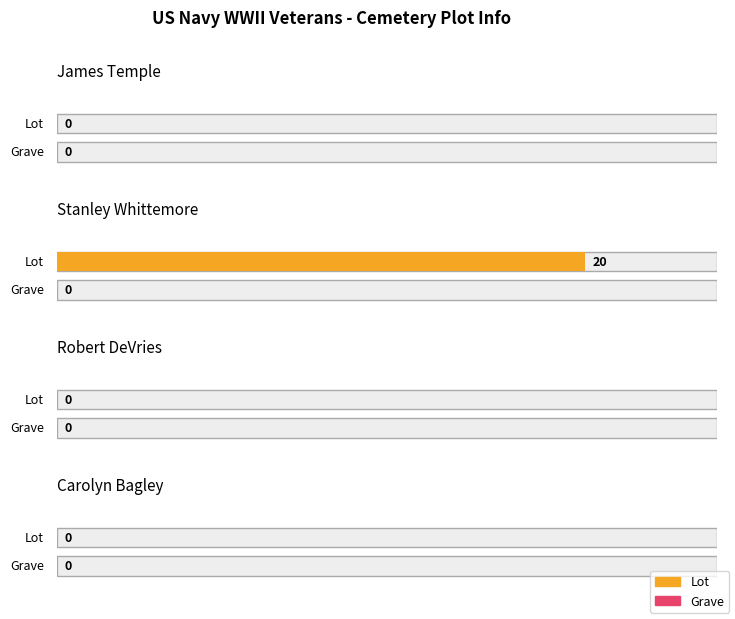

How many values in the Lot series exceed 0?

1